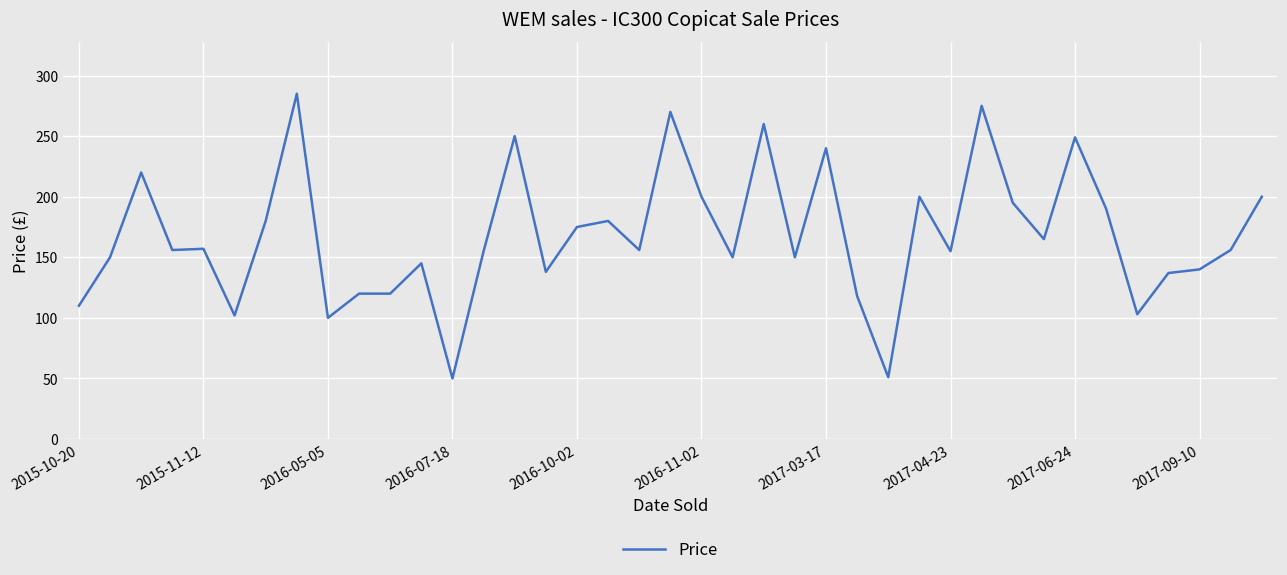

What is the smallest value displayed?

50